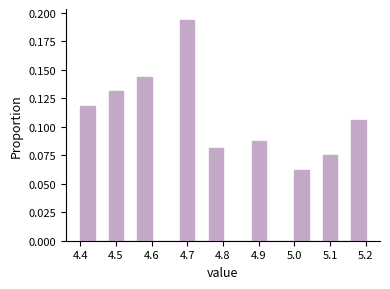

What is the height of the bar covering 4.88 to 4.92 on the x-axis? The values are not printed on the chart, so give them approximately, as read against the axis.

0.090